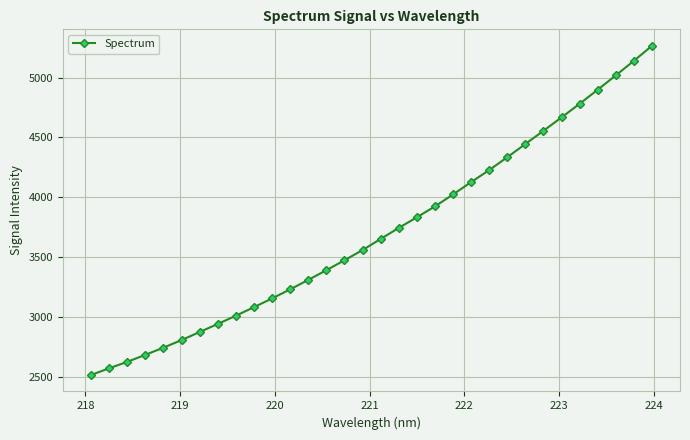

How many data points are above 3651?

16